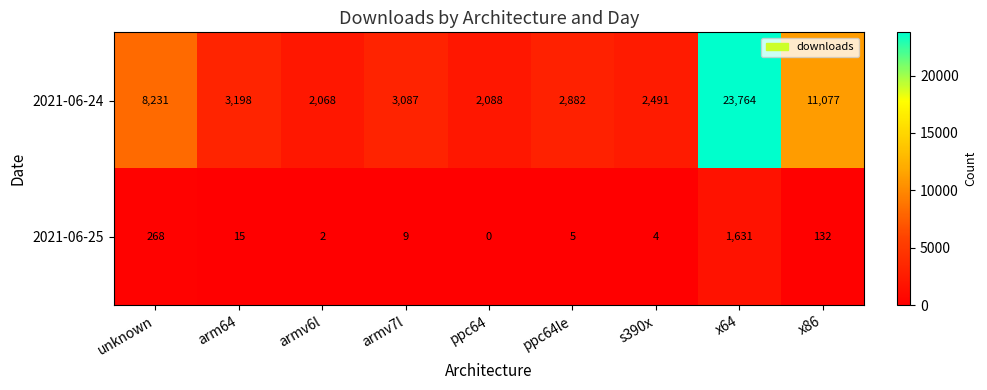

Reading left to right, extract all data points from this chart.

2021-06-24: unknown=8231	arm64=3198	armv6l=2068	armv7l=3087	ppc64=2088	ppc64le=2882	s390x=2491	x64=23764	x86=11077
2021-06-25: unknown=268	arm64=15	armv6l=2	armv7l=9	ppc64=0	ppc64le=5	s390x=4	x64=1631	x86=132